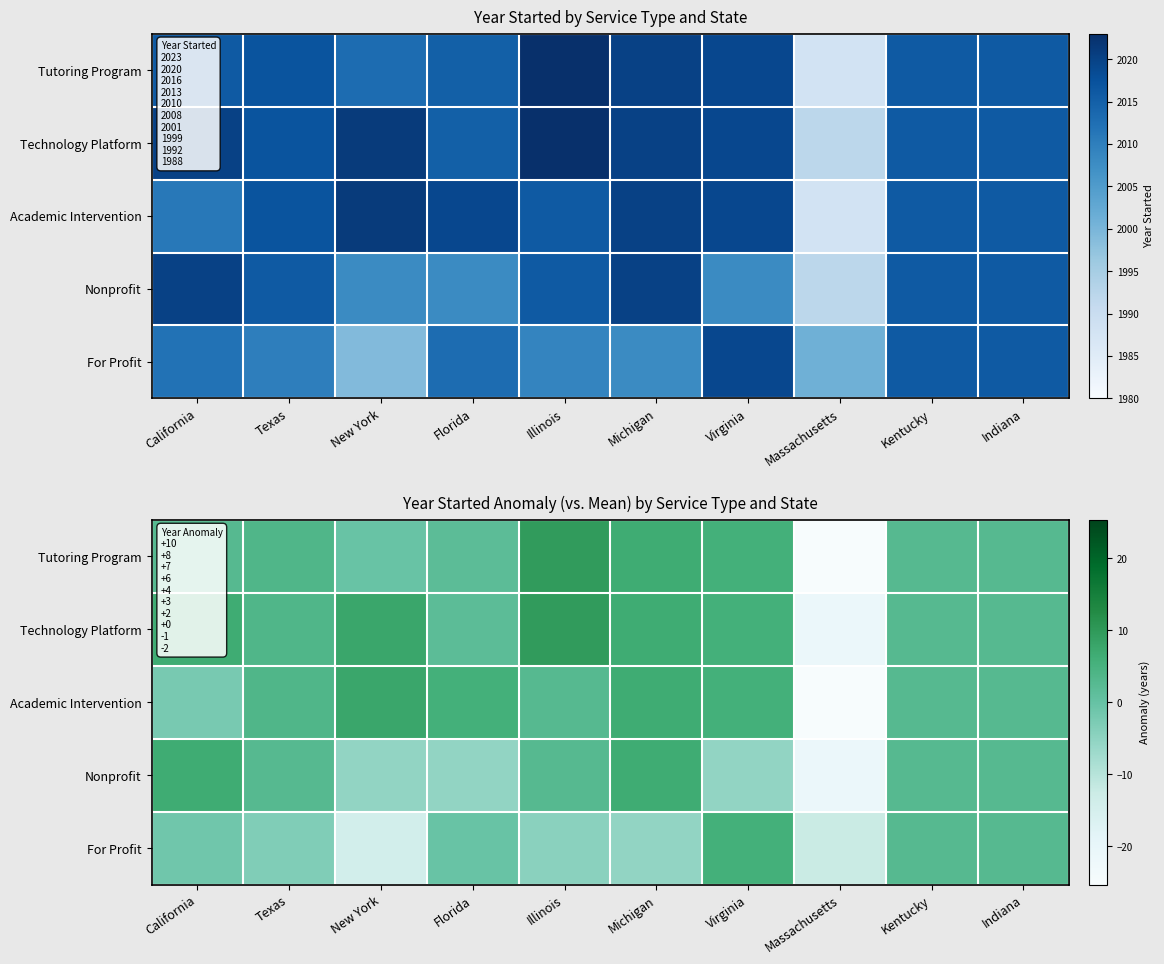

How many data points in Tutoring Program are less than 2?

3